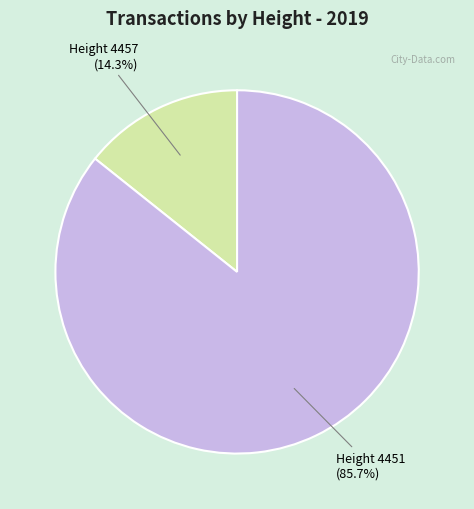

To the nearest percent, what portion does Height 4451 represent?

86%